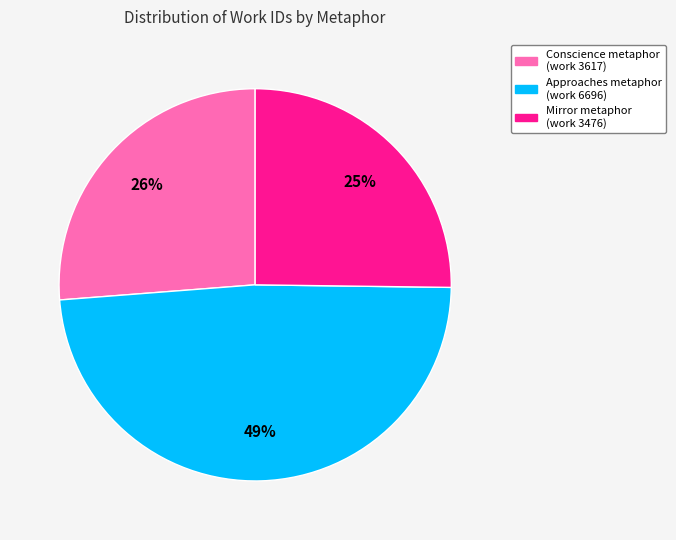

Does any single category account for the majority?

No